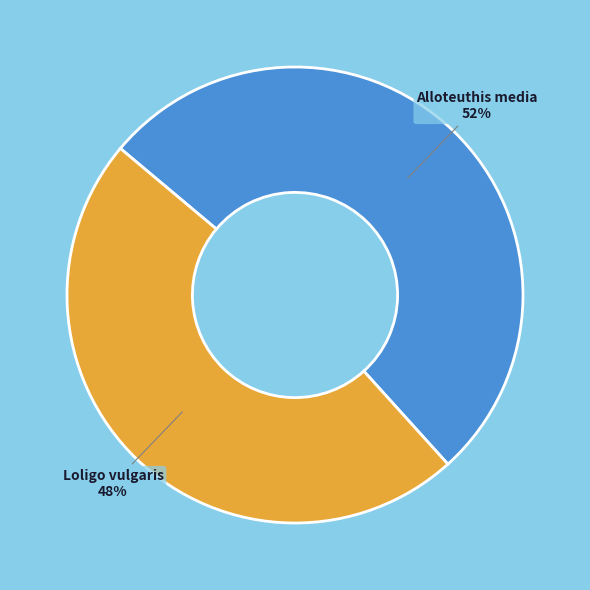

To the nearest percent, what is the difference between the largest and smallest slice percentages?

4%